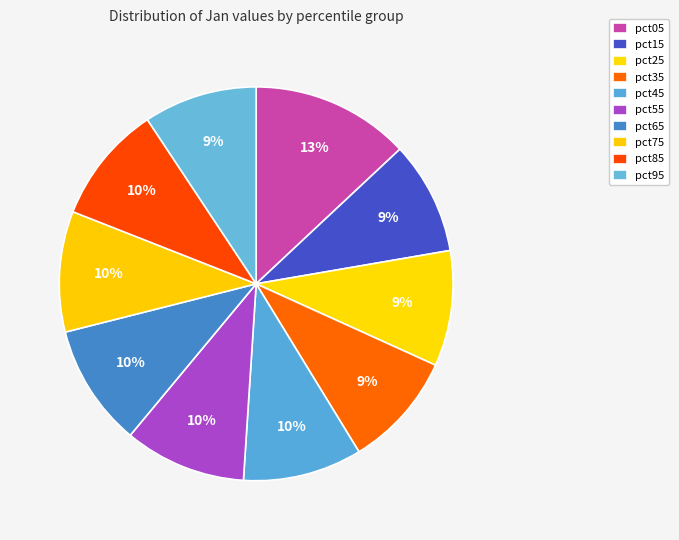

Count the number of slices in the pie.

10